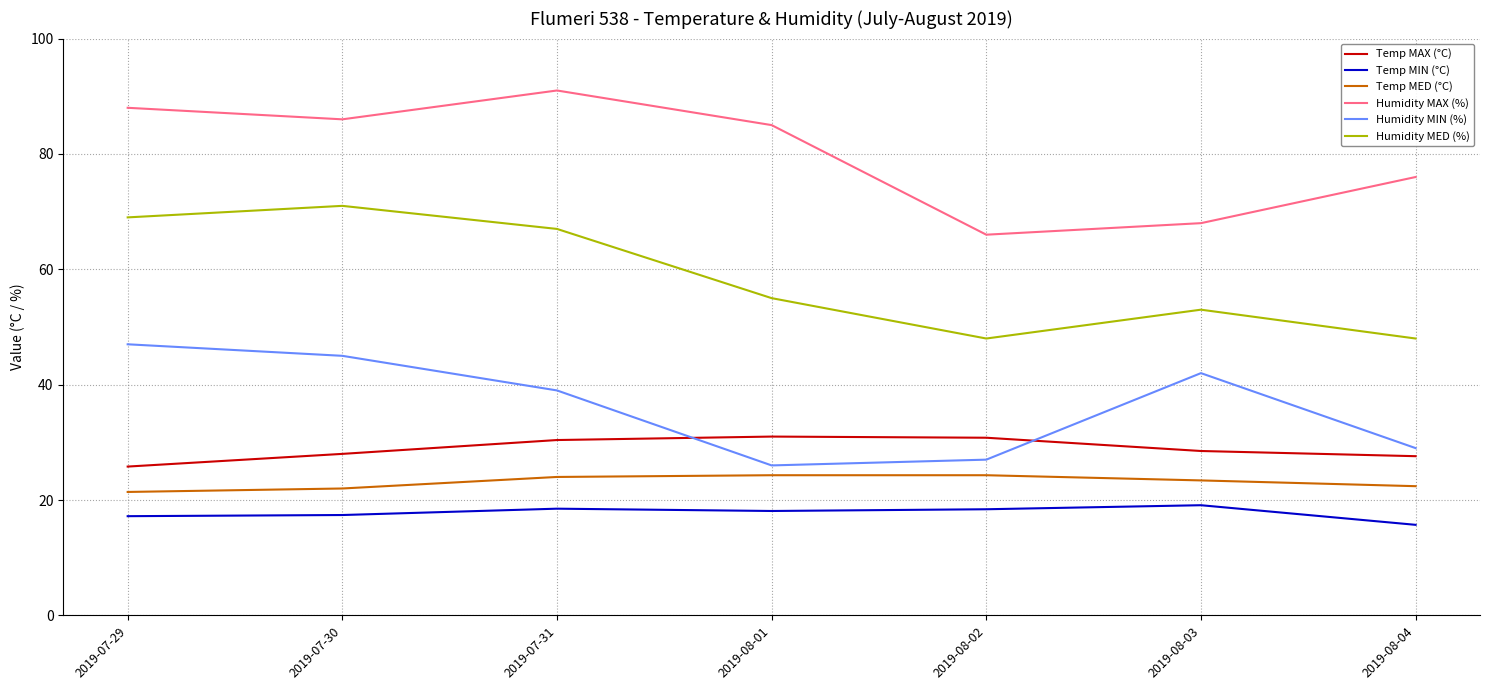

What is the approximate value of Humidity MED (%) at 2019-07-29?

69.0